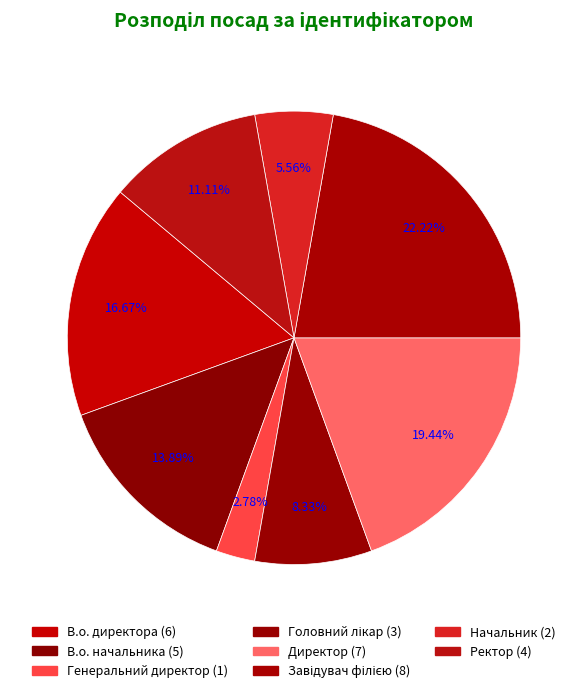

Rank the categories by value from highest to lowest.

Завідувач філією, Директор, В.о. директора, В.о. начальника, Ректор, Головний лікар, Начальник, Генеральний директор